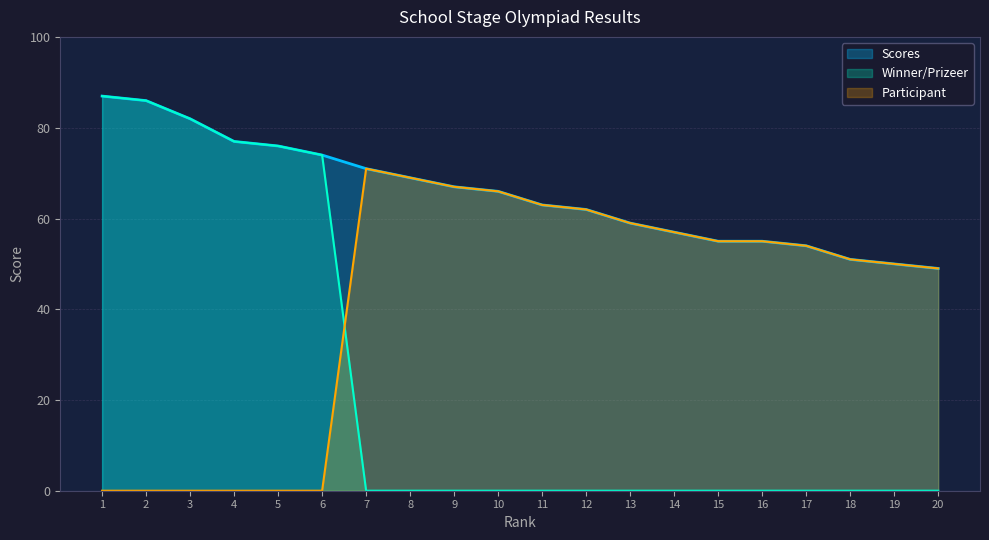

What is the spread (max minus min) of values at 14?

57